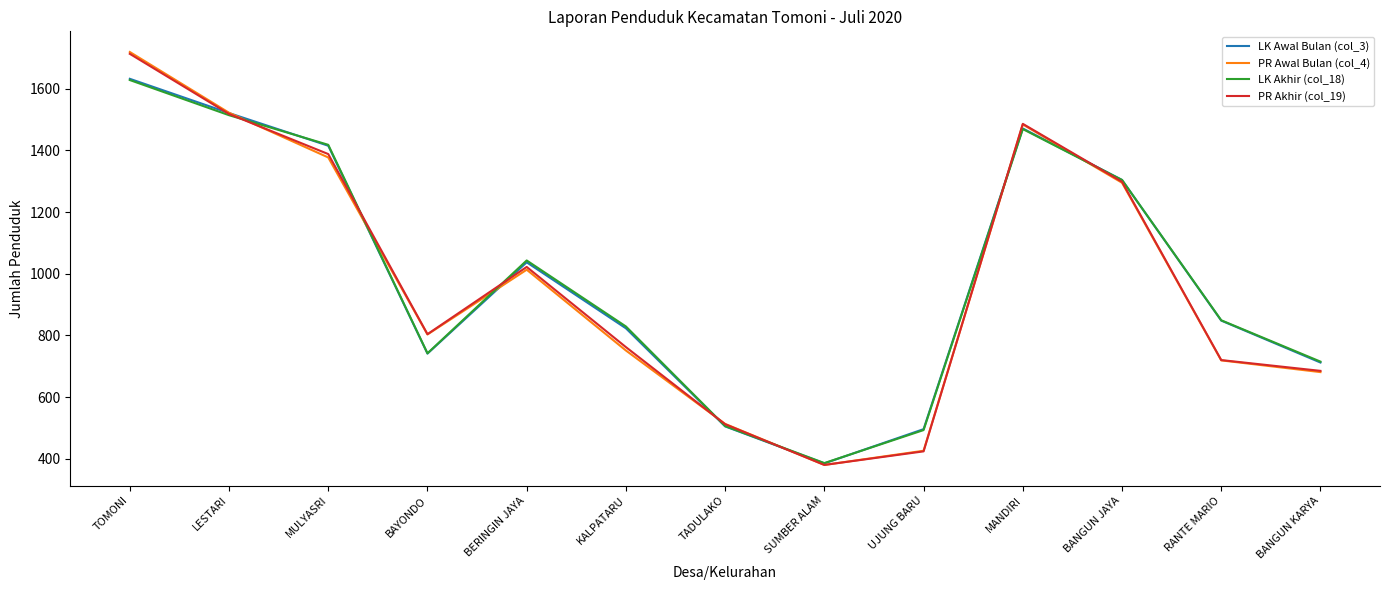

What is the maximum value shown in the chart?

1719